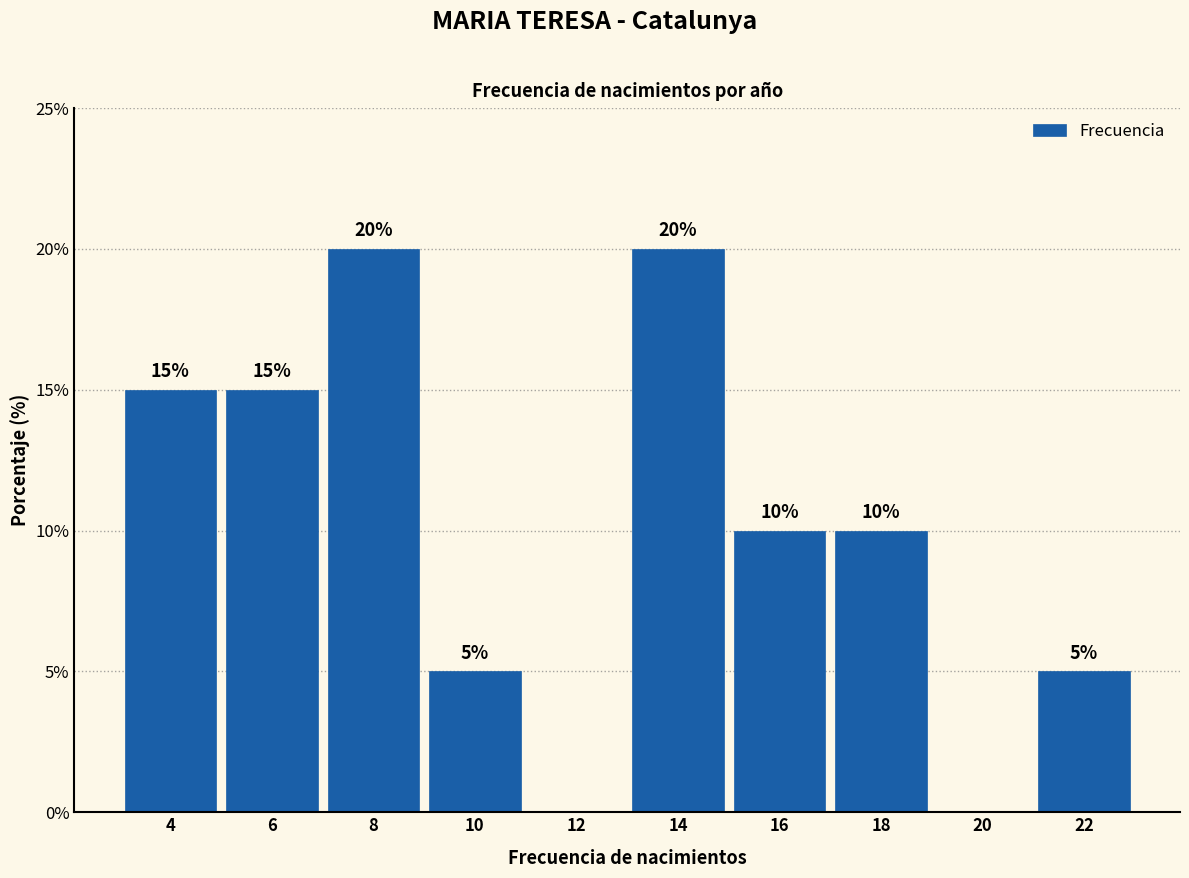

Reading left to right, what are all the values shown in this chart?

4=15	6=15	8=20	10=5	12=0	14=20	16=10	18=10	20=0	22=5